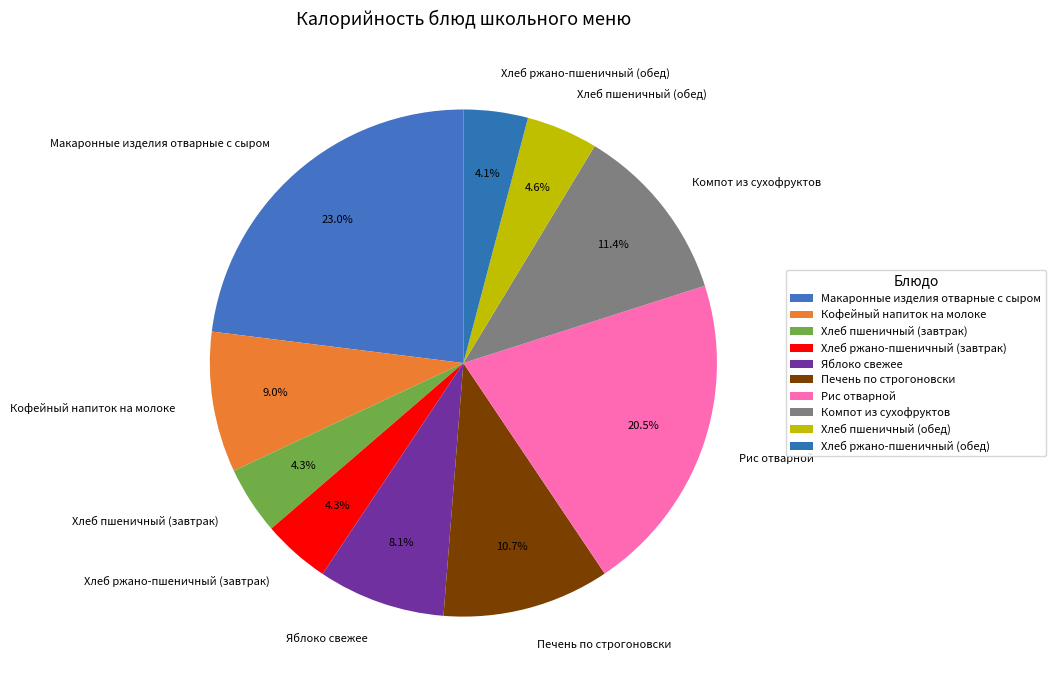

To the nearest percent, what is the difference between the largest and smallest slice percentages?

19%